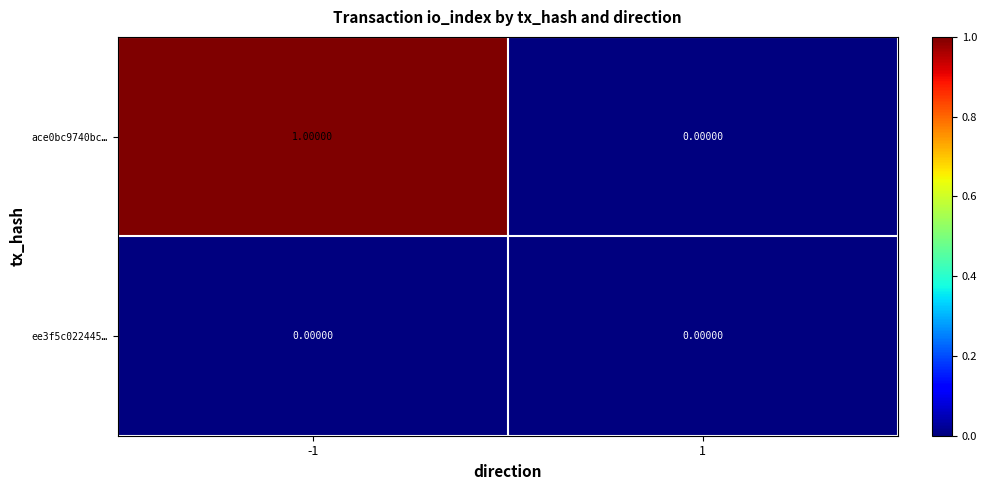

What is the spread (max minus min) of values at -1?

1